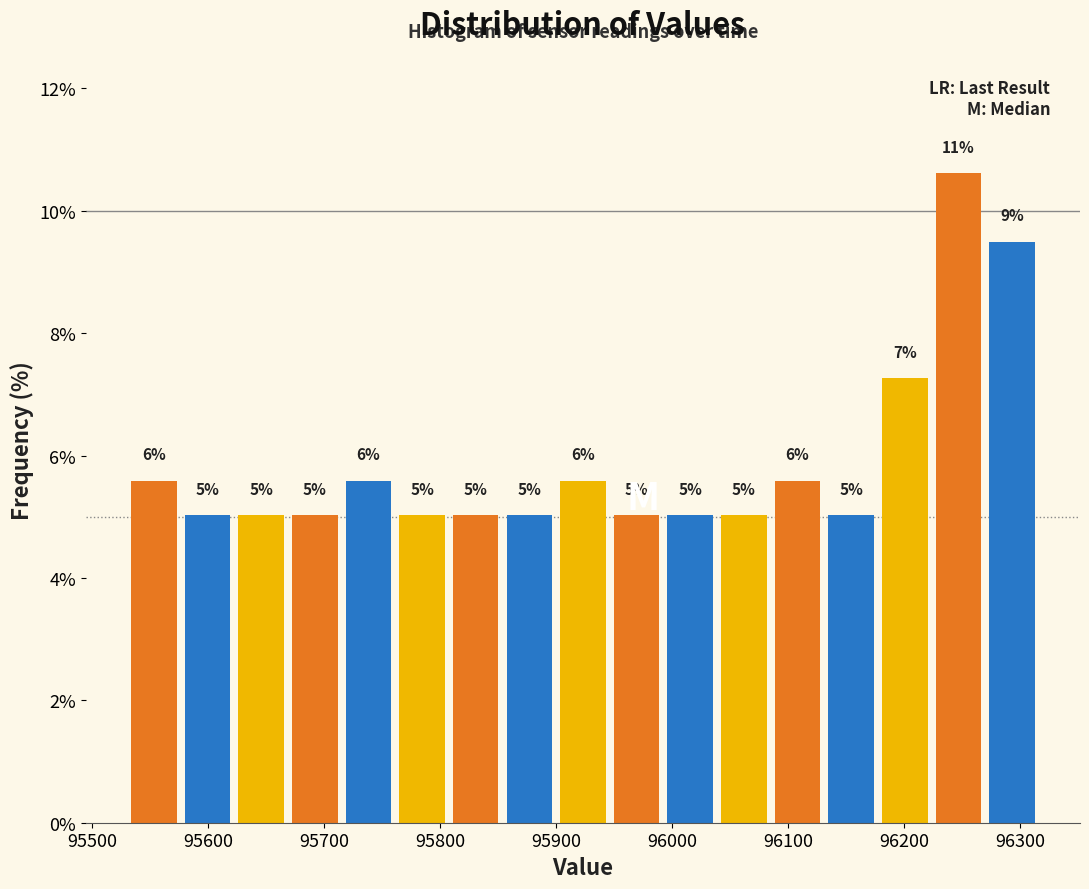

Which range on the x-axis has the tallest bar?

96220 to 96270